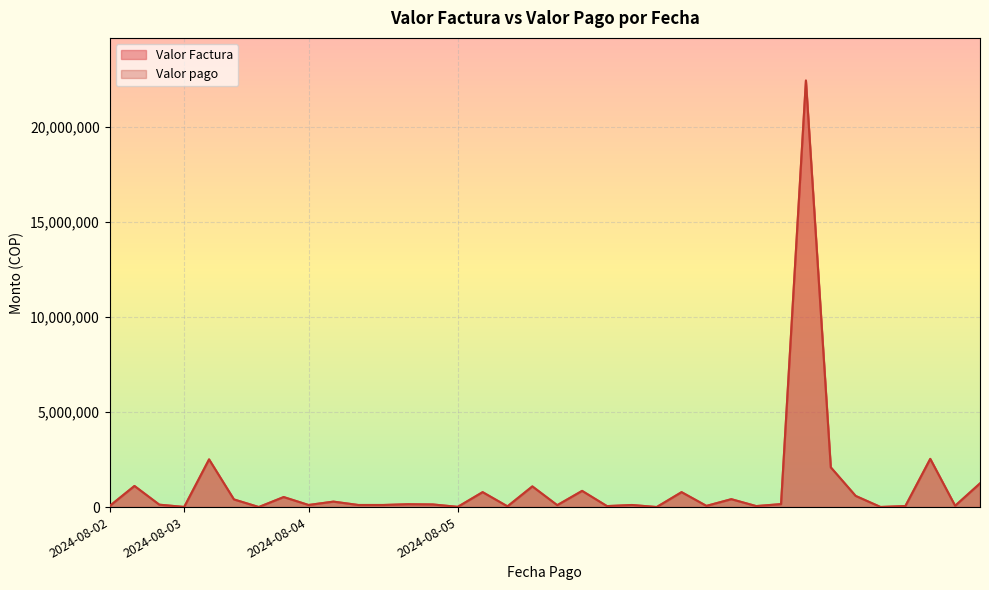

True or false: Valor pago and Valor Factura intersect in this chart.

False